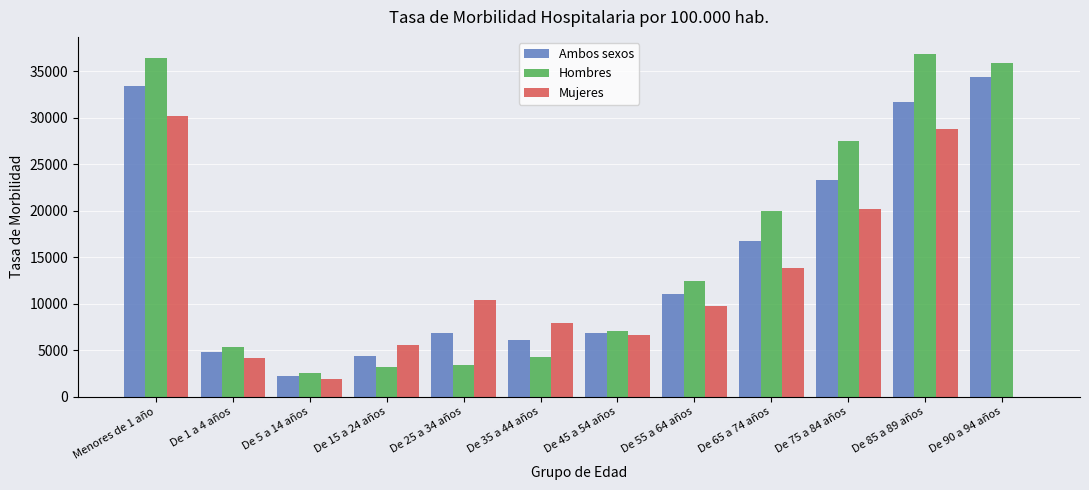

The value of Mujeres at De 5 a 14 años is 1898. True or false?

True